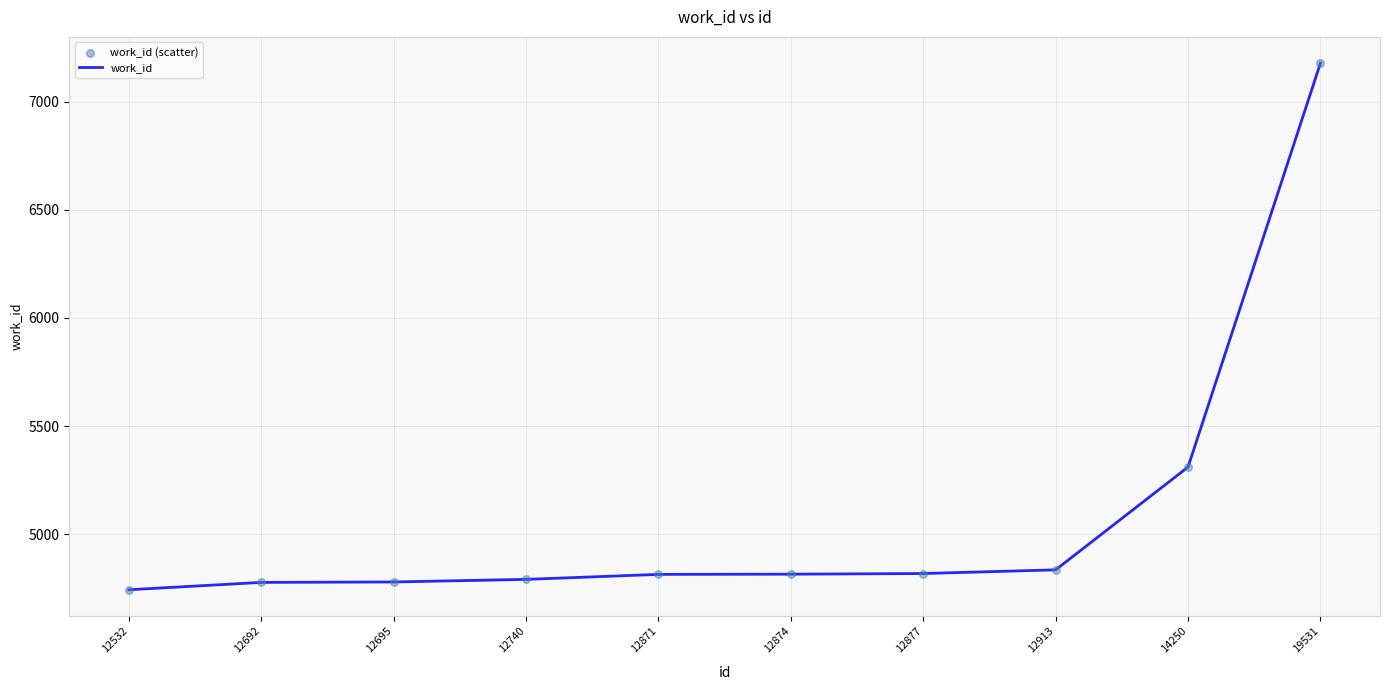

Where is the data nearest to the value 5960?

14250